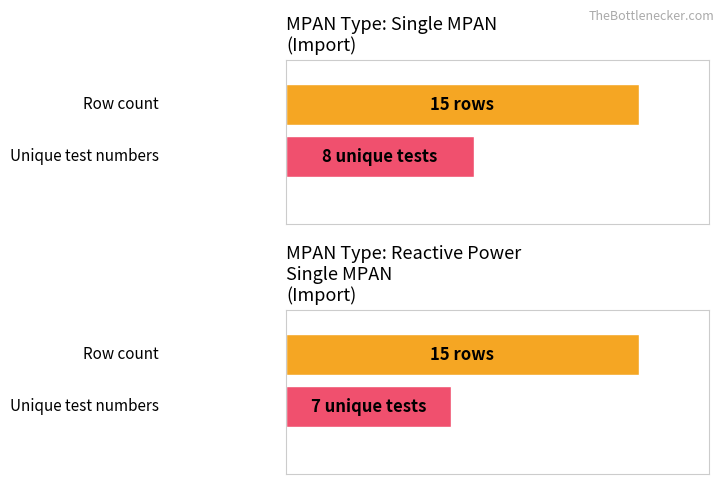

Which category has the highest value in the Test Number (unique) series?

Single MPAN (Import)